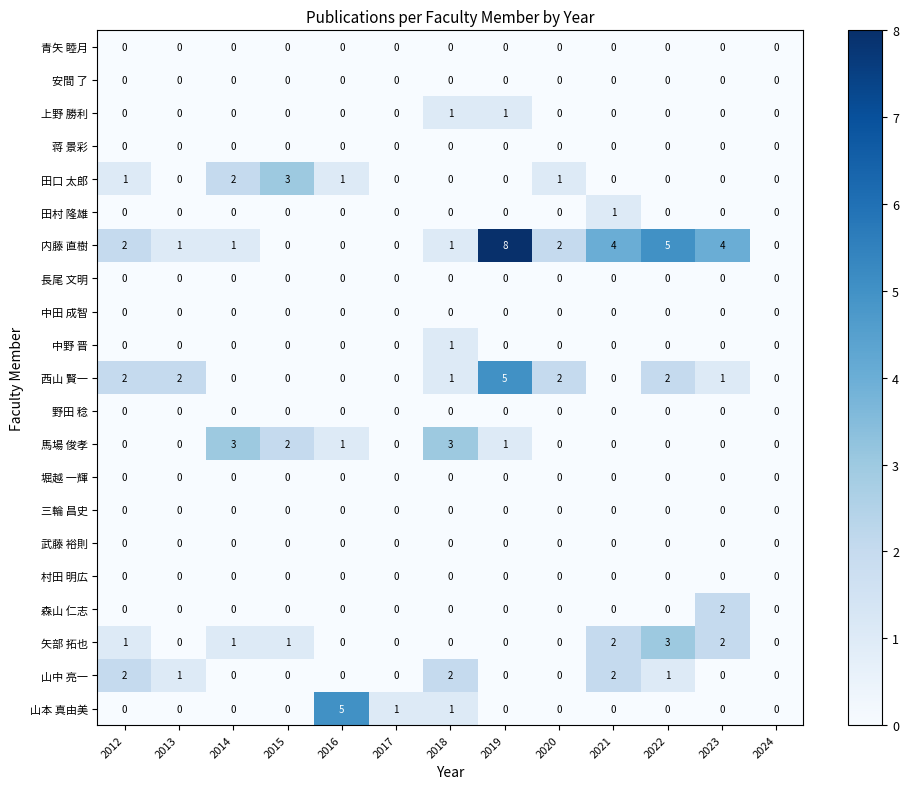

What is the greatest value displayed?

8